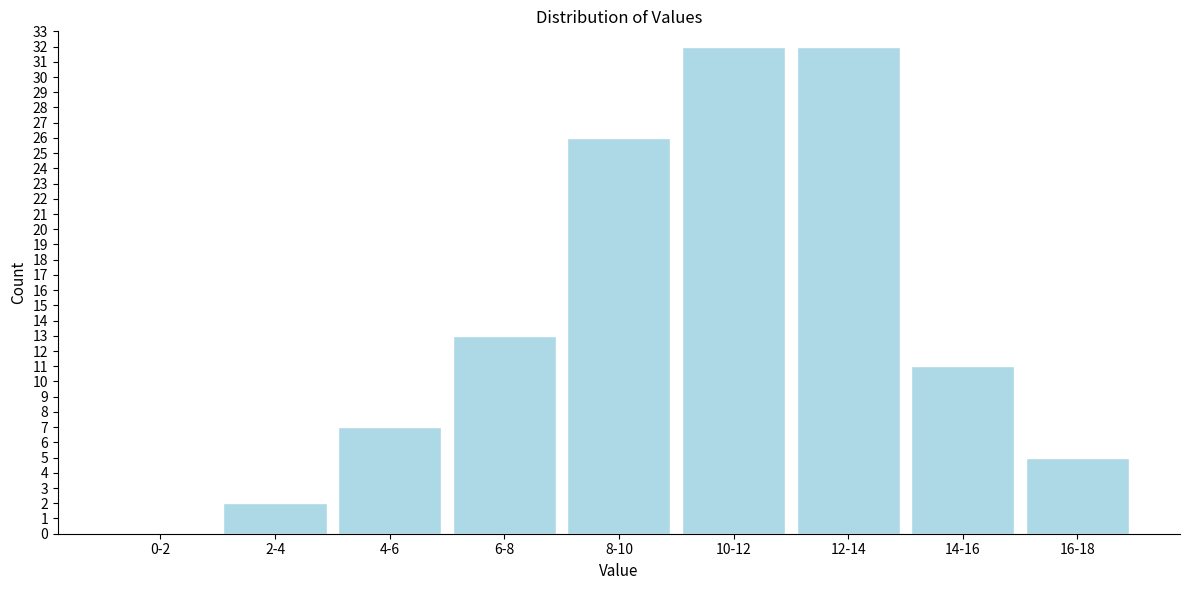

Reading left to right, transcribe all the data shown in this chart.

0-2=0	2-4=2	4-6=7	6-8=13	8-10=26	10-12=32	12-14=32	14-16=11	16-18=5